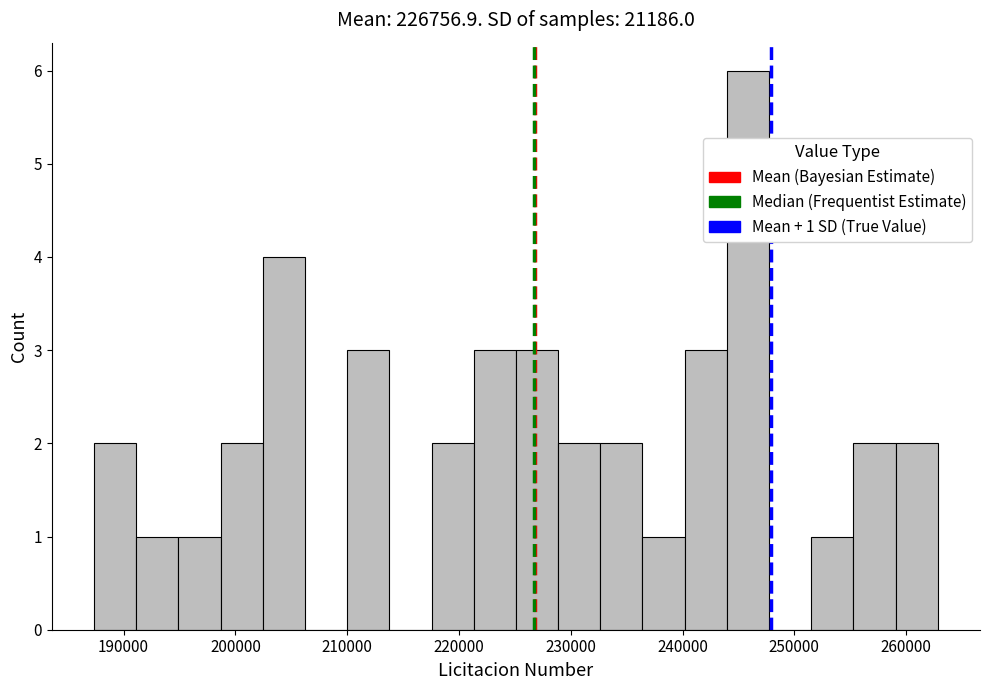

Around what value on the x-axis is the tallest bar? Give the approximate position of its centre, as read against the axis.

246000